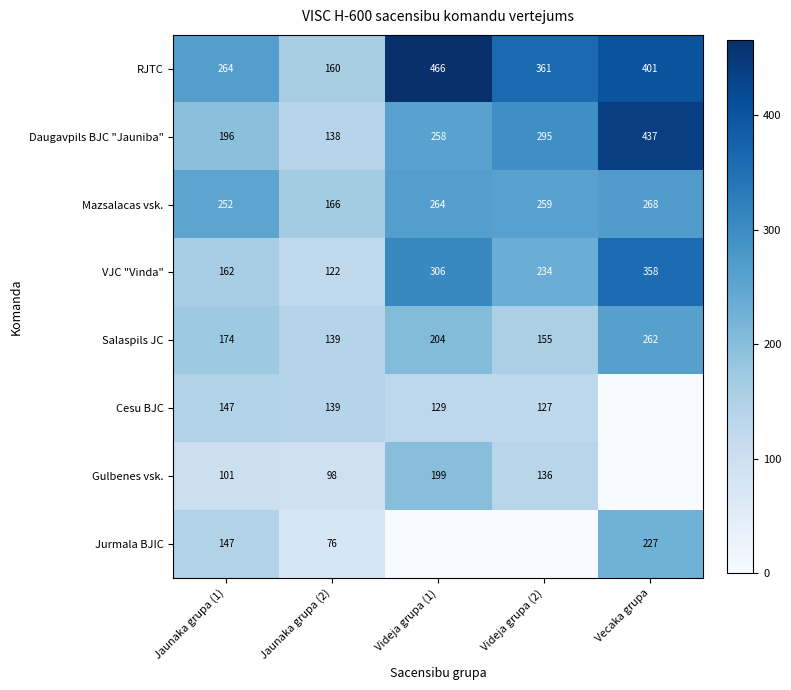

How many data points in Daugavpils BJC "Jauniba" are less than 258?

2